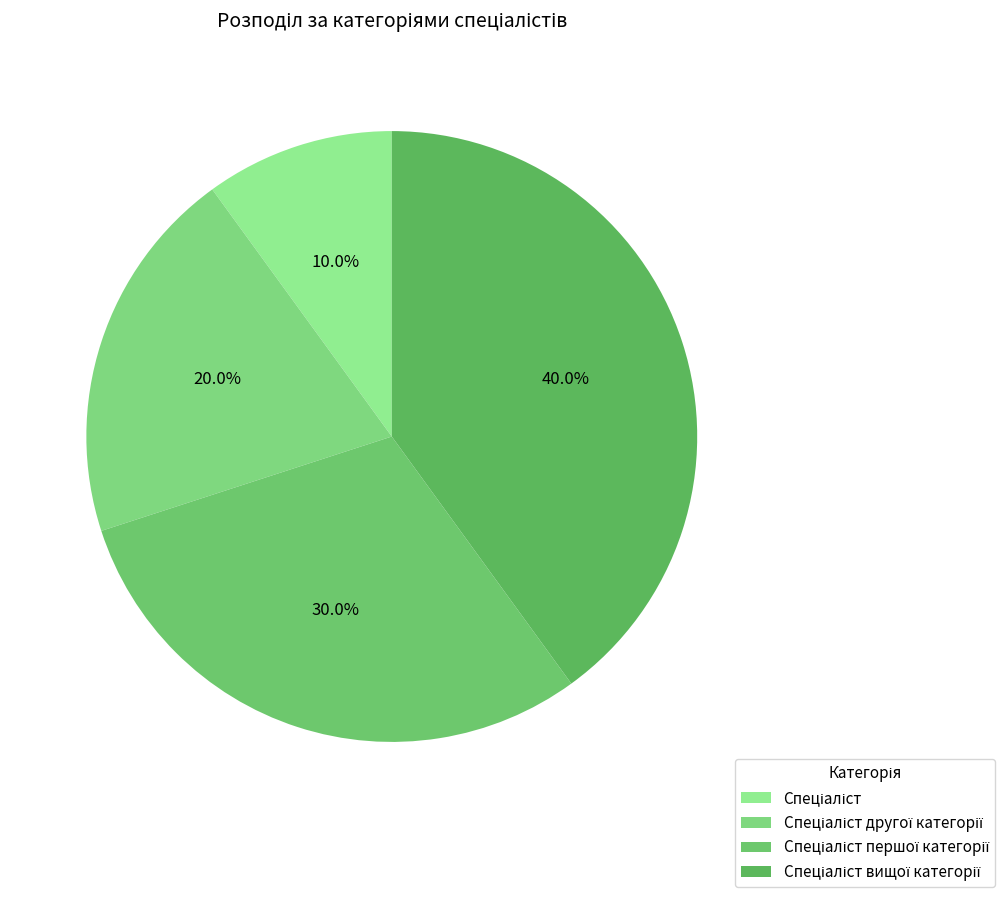

To the nearest percent, what is the average slice percentage?

25%